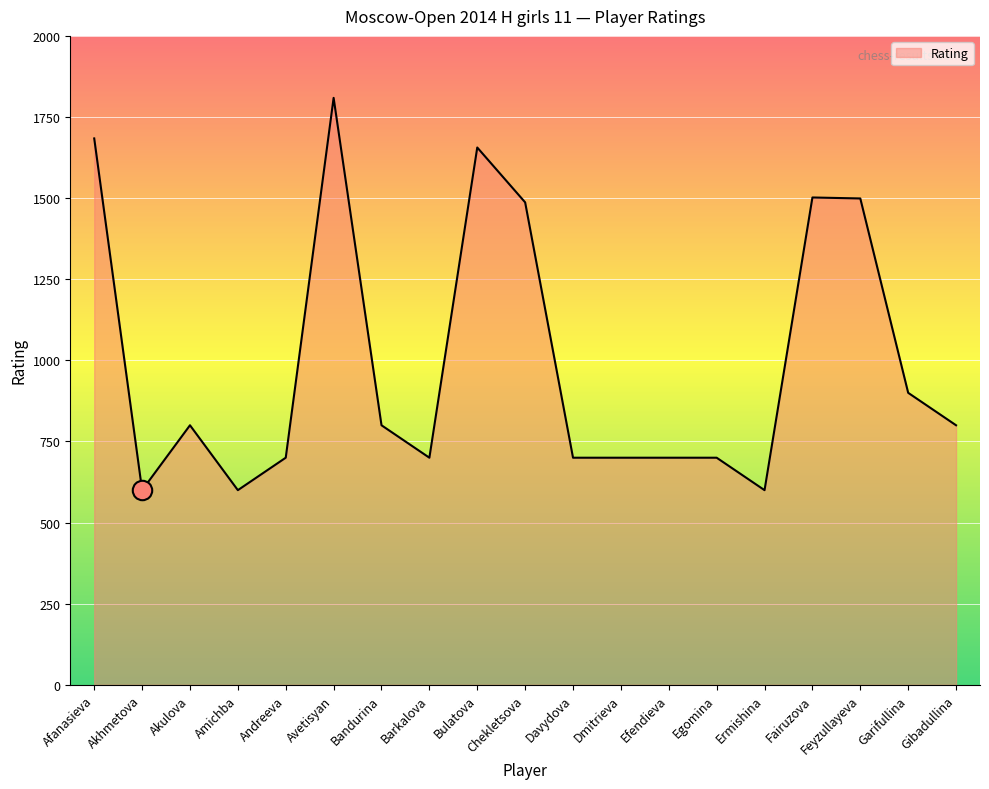

Which label corresponds to the largest value in the chart?

Avetisyan